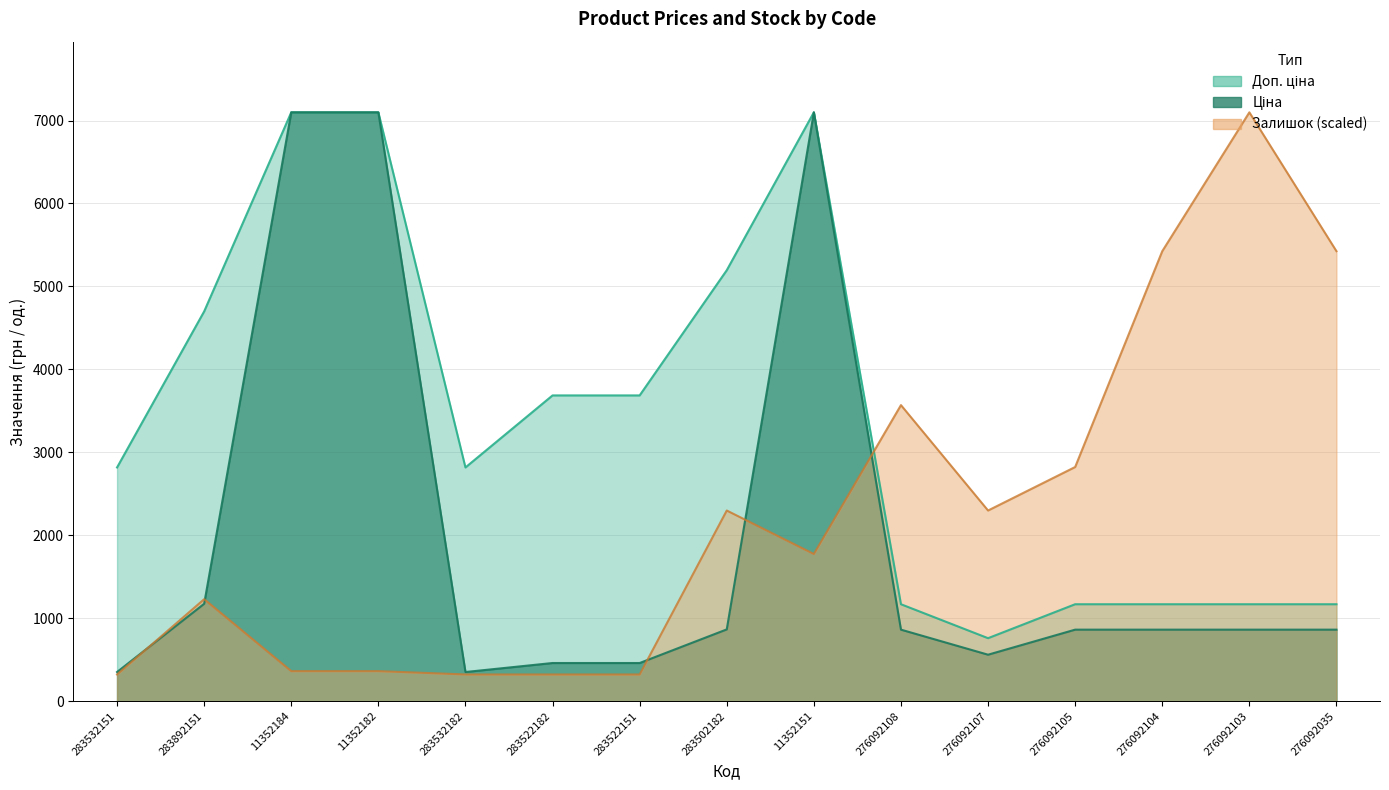

Which series has the largest range (max minus min)?

Залишок